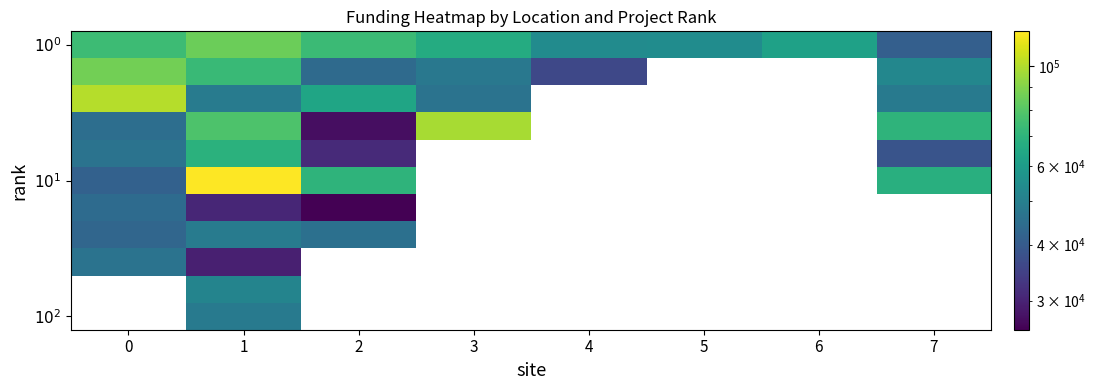

Is it true that $10^0$ equals 24860.3 at 4?

False